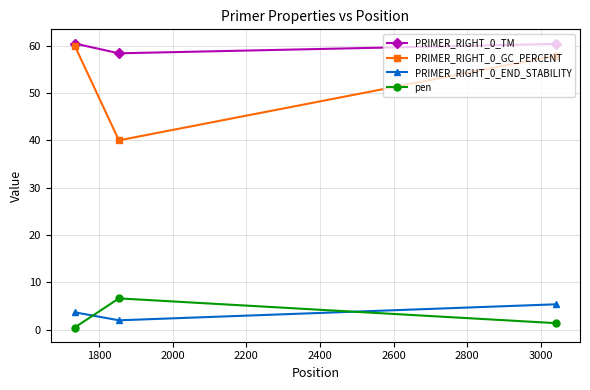

Is this an area chart (filled region under the line)?

No